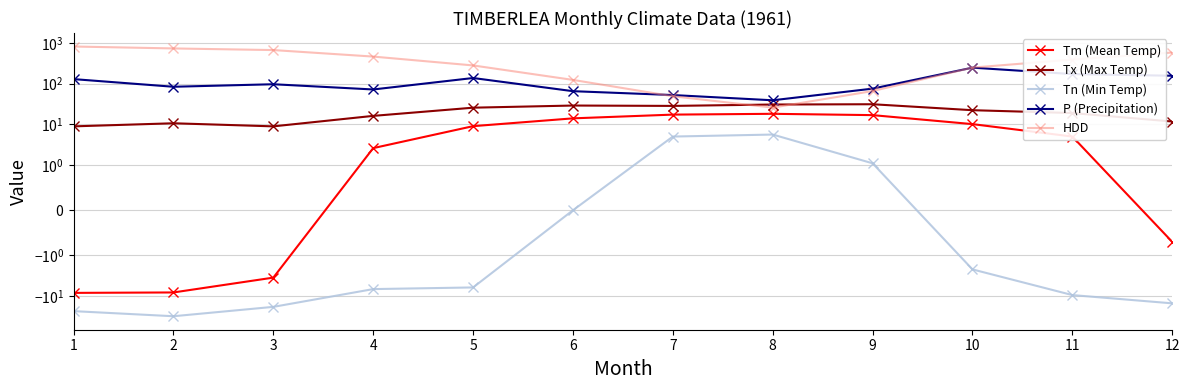

What are all the series names shown in the legend?

Tm (Mean Temp), Tx (Max Temp), Tn (Min Temp), P (Precipitation), HDD